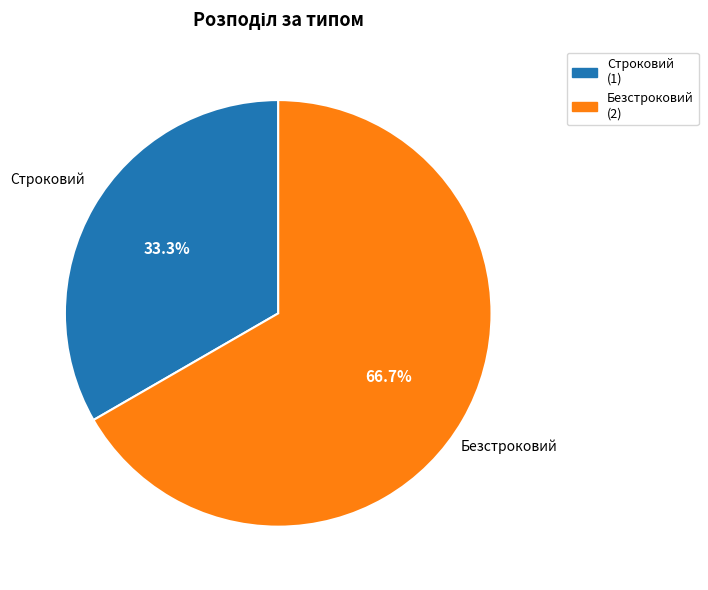

The Строковий slice represents 33% of the pie. True or false?

True